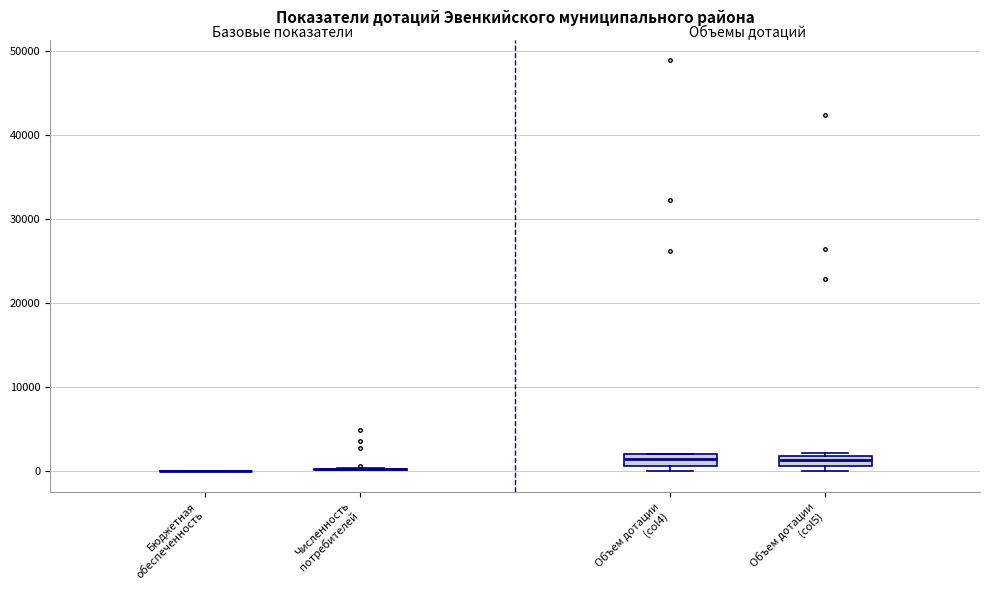

Where is the lower edge of the box for Объем дотации (col4) on the y-axis? The values are not printed on the chart, so give them approximately, as read against the axis.

1000